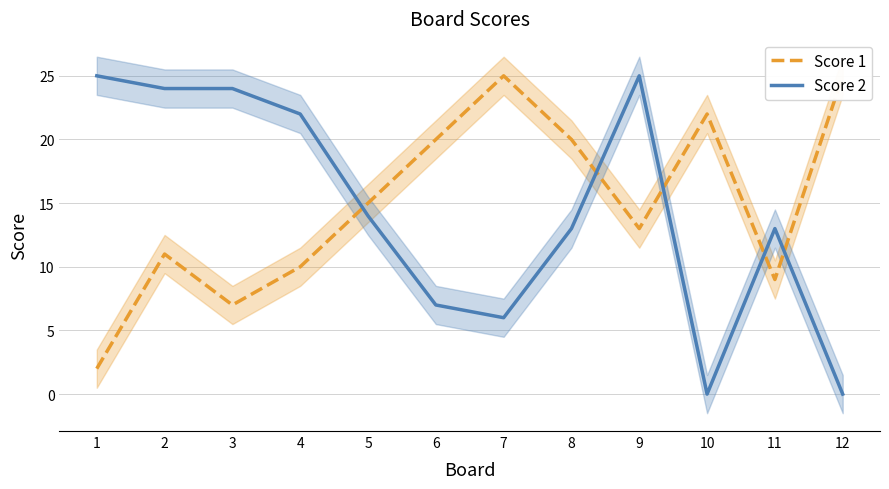

What is the sum of the Score 2 values at 4 and 10?

22